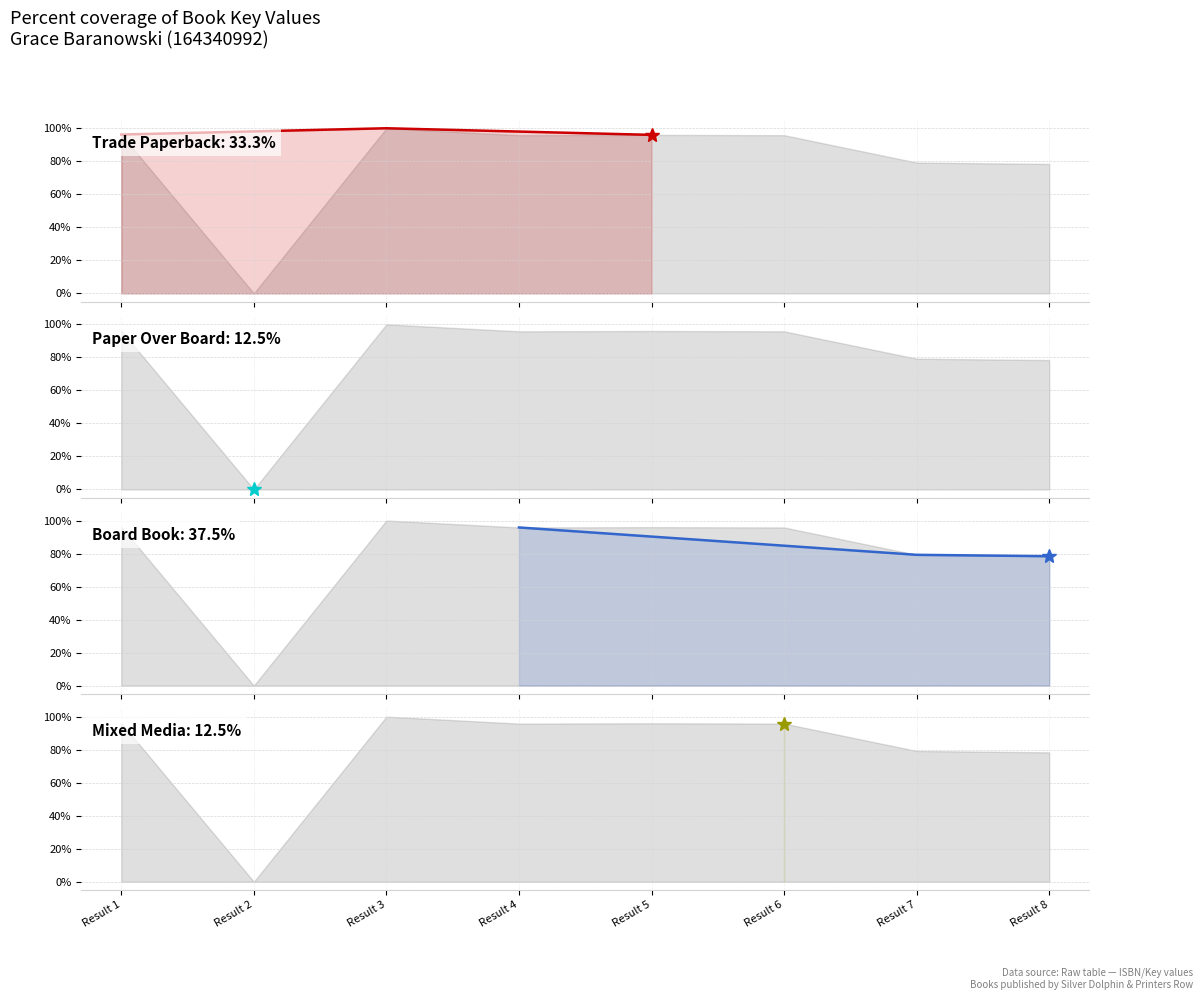

Rank the series at Result 3 from highest to lowest value.

Trade Paperback, Board Book